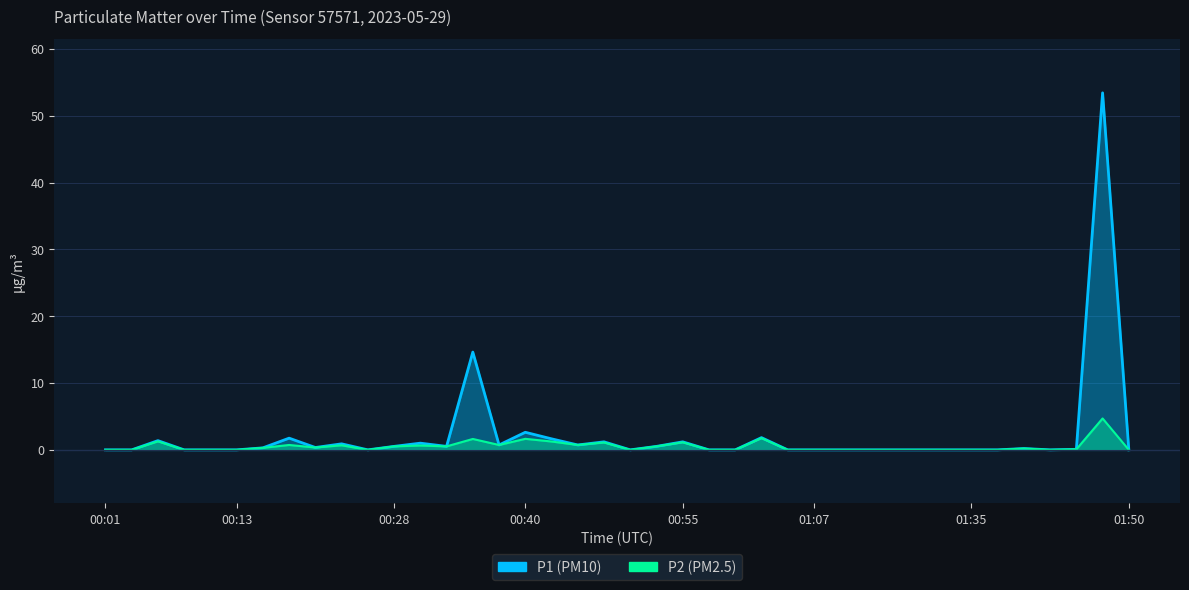

Rank the series by their average value, from highest to lowest.

P1, P2